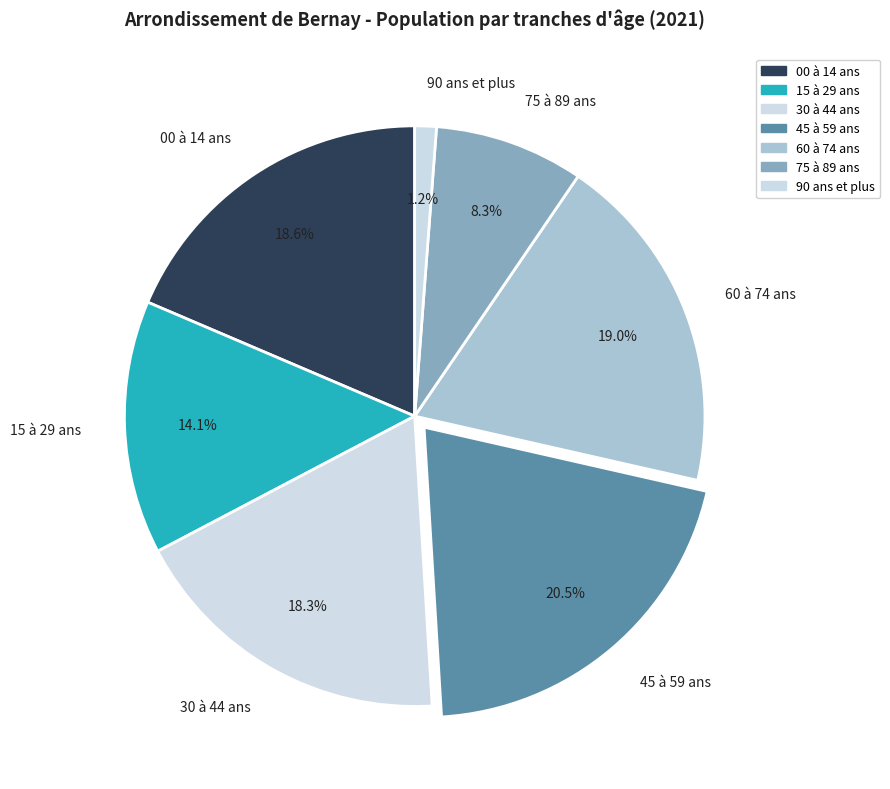

To the nearest percent, what is the average slice percentage?

14%